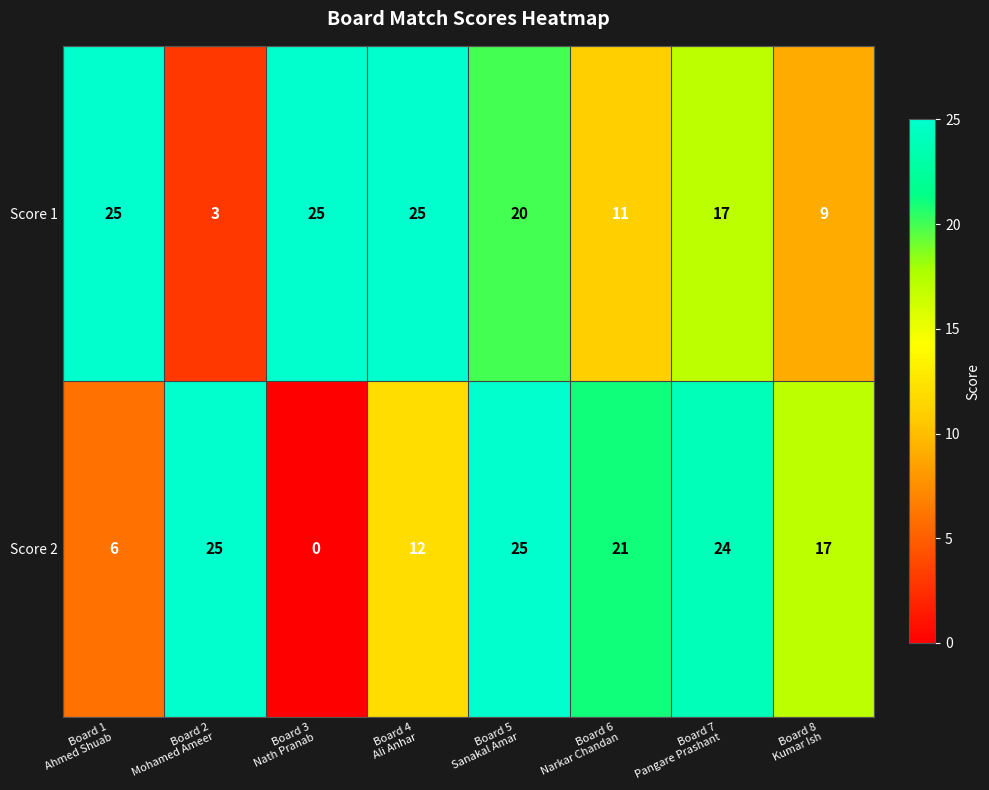

What is the maximum value for Score 1?

25